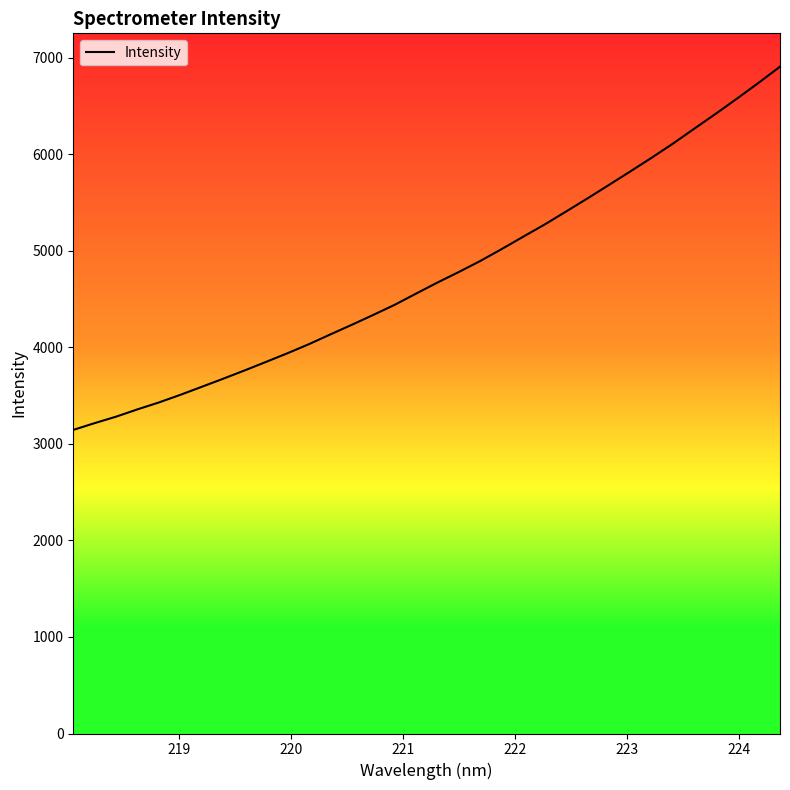

What is the greatest value displayed?

6909.8